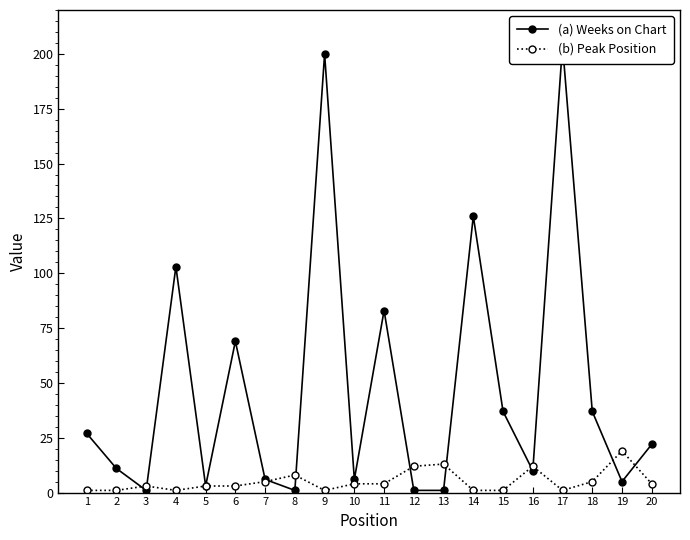

After their last crossing, which series has the higher values: (a) Weeks on Chart or (b) Peak Position?

(a) Weeks on Chart